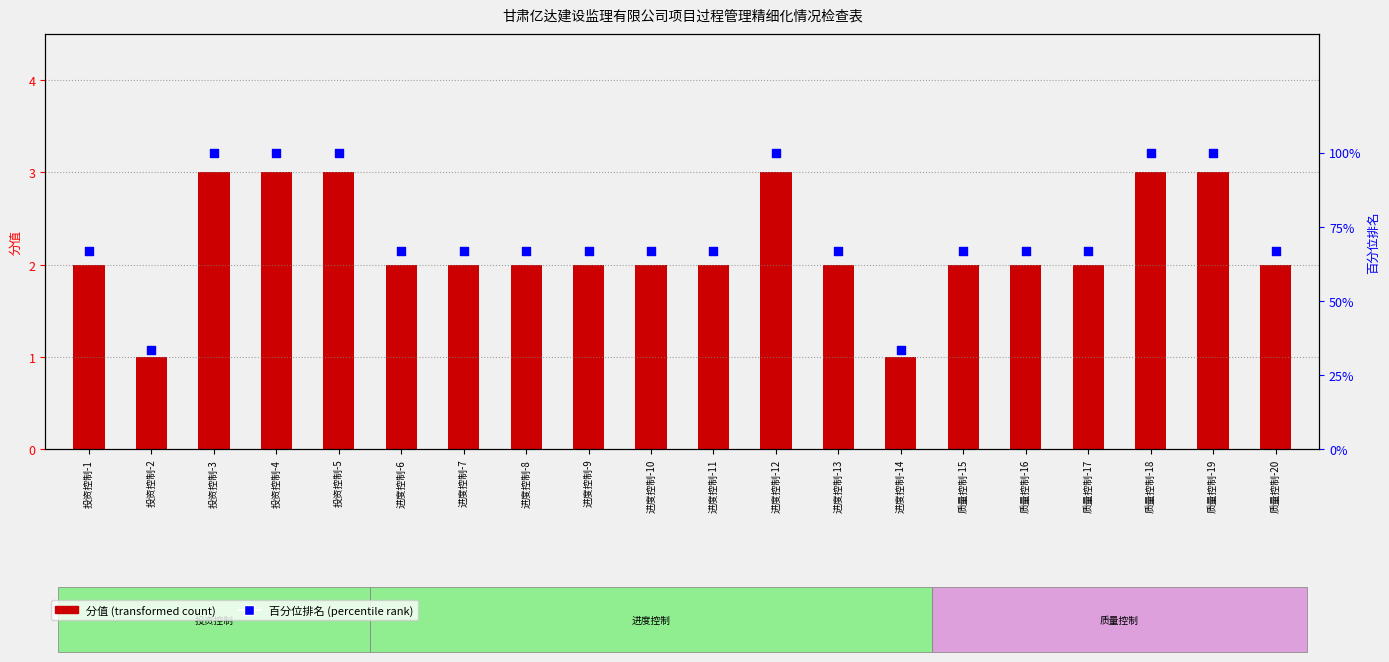

Which series has the largest Y range (max minus min)?

百分位排名